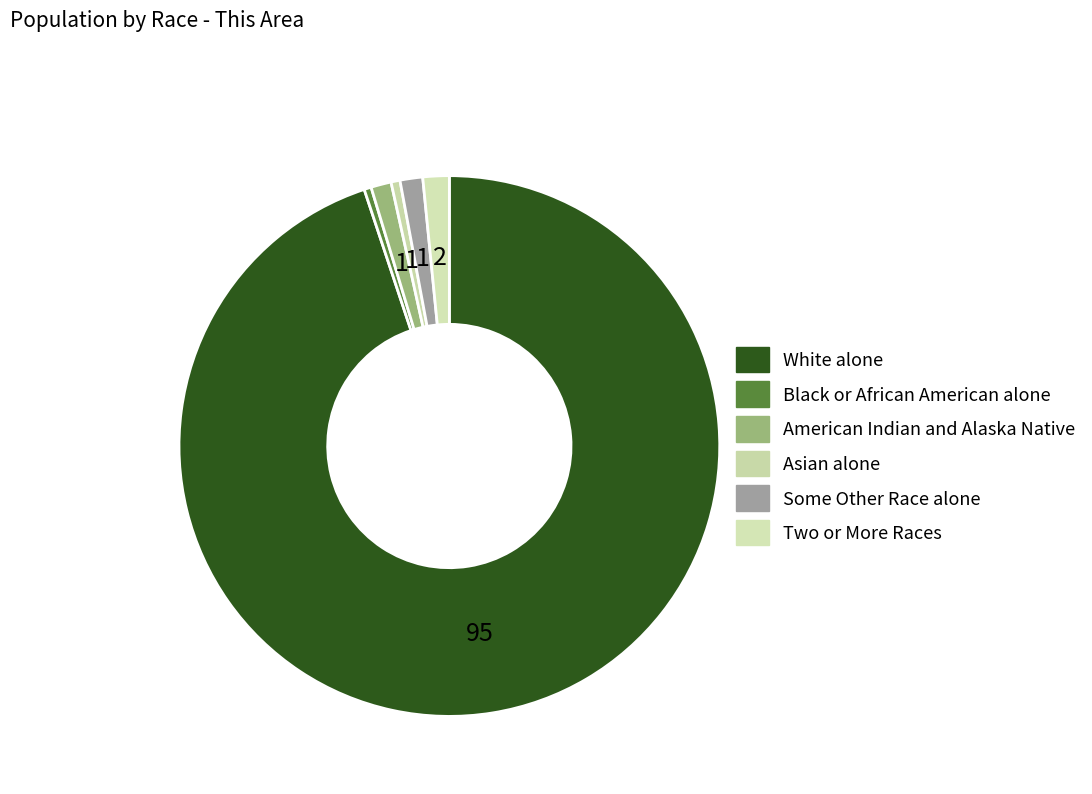

To the nearest percent, what is the average slice percentage?

17%